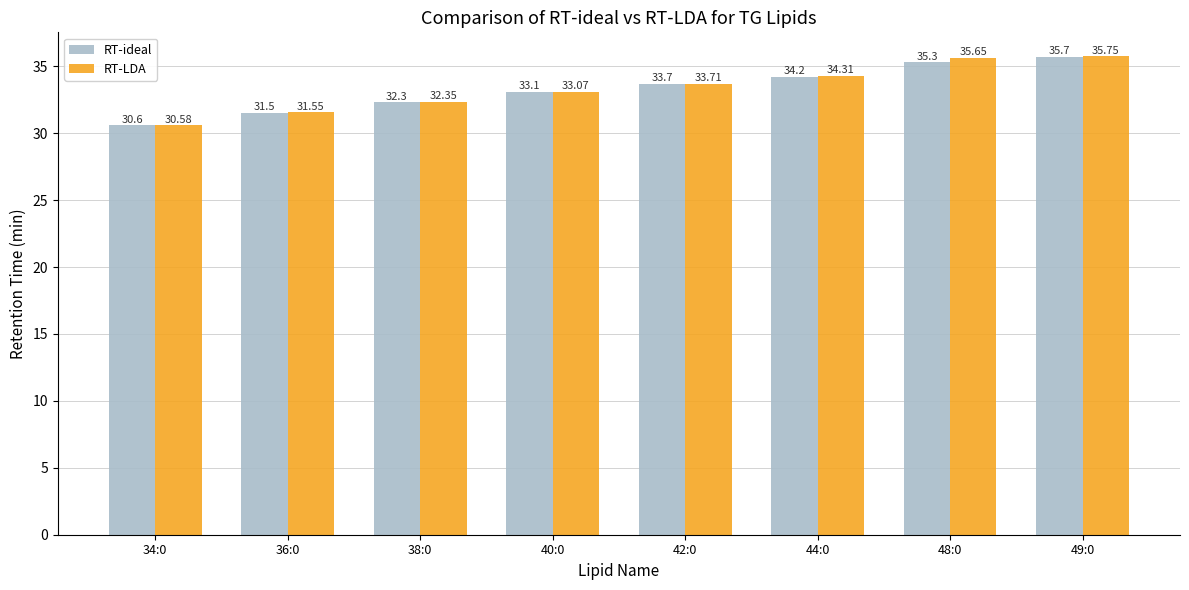

What is the minimum value for RT-LDA?

30.6